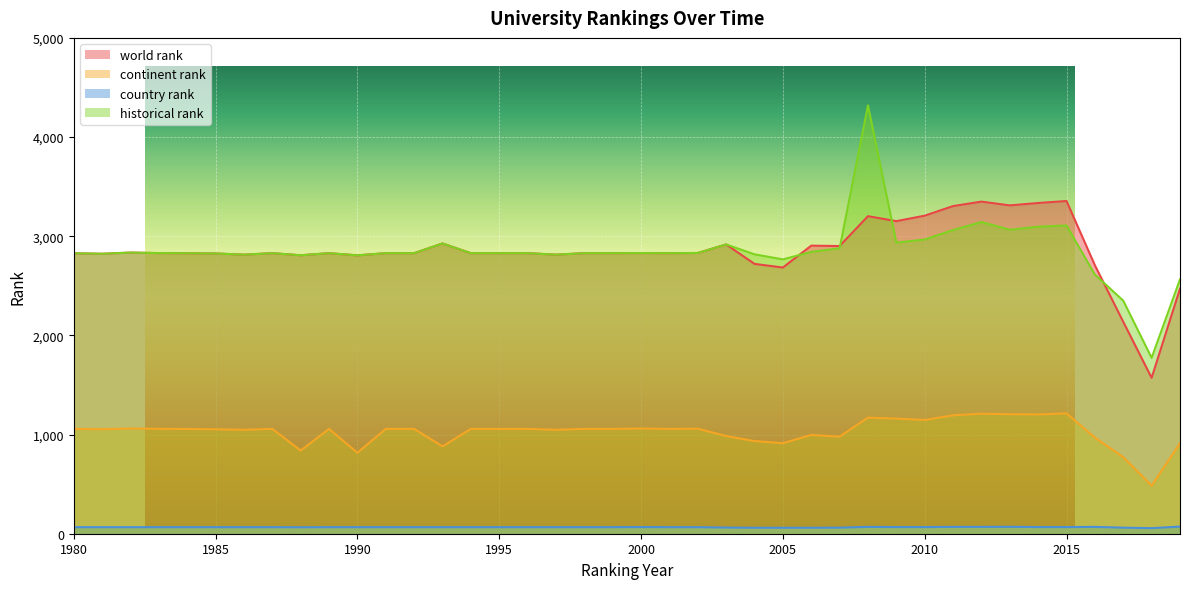

Is it true that world rank equals 2814.0 at 1997?

True